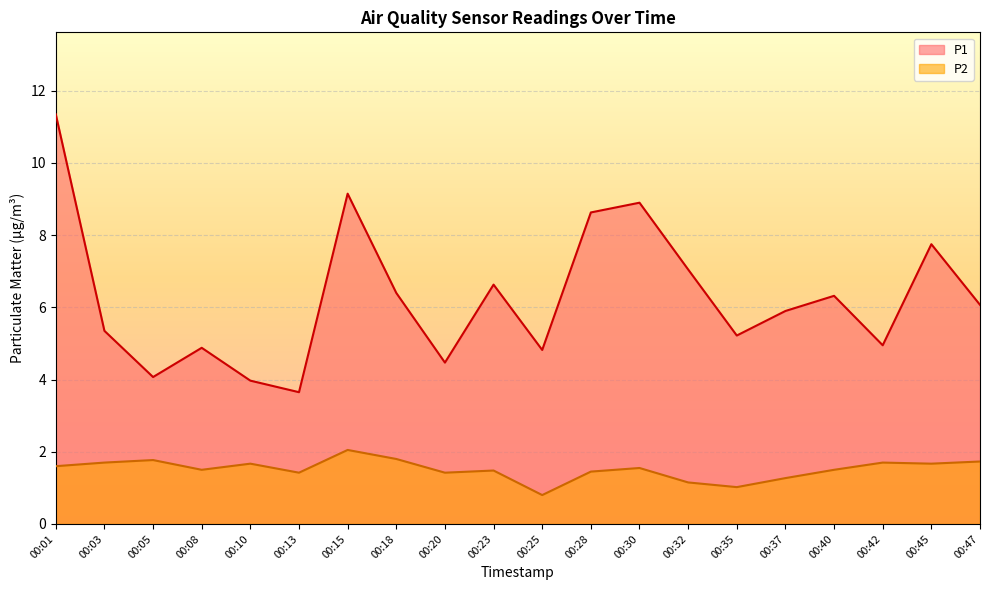

True or false: P1 has a value of 8.6 at 00:28.

True